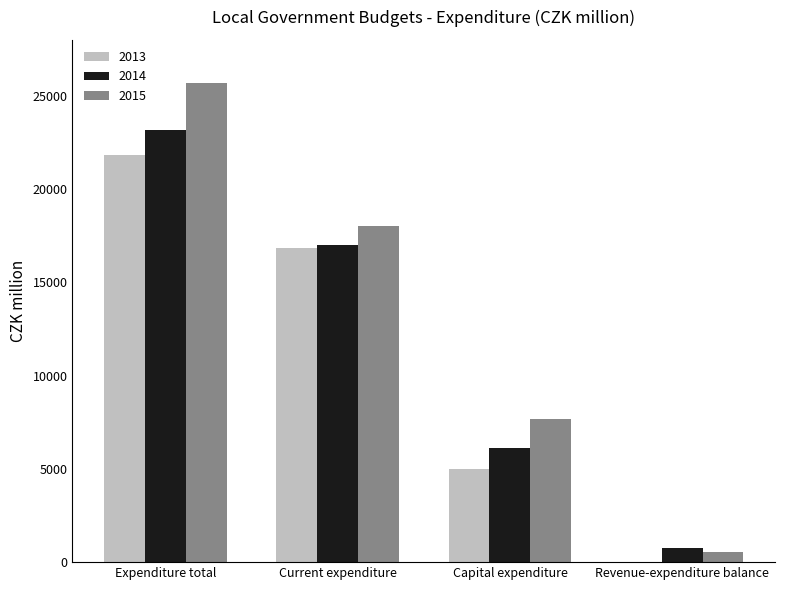

Which category has the highest value in the 2015 series?

Expenditure total